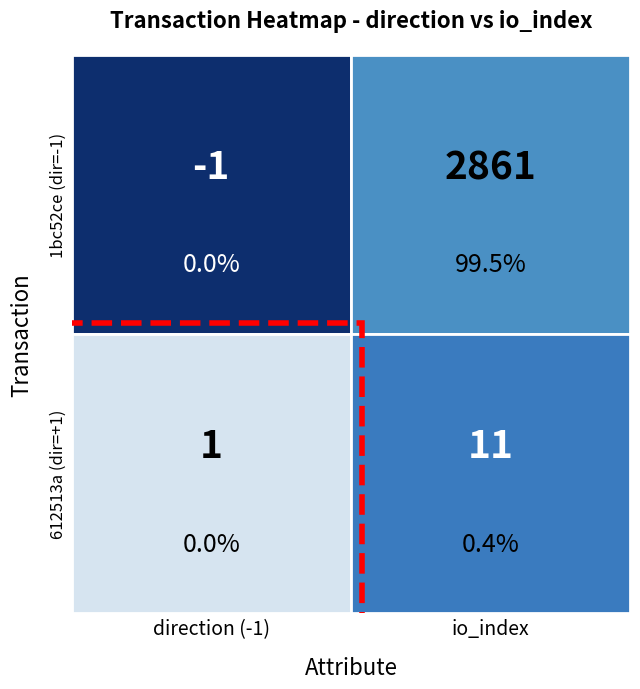

The value of 612513a3921eea5421a480442b10c58e6a98382 at 0 is 1. True or false?

True